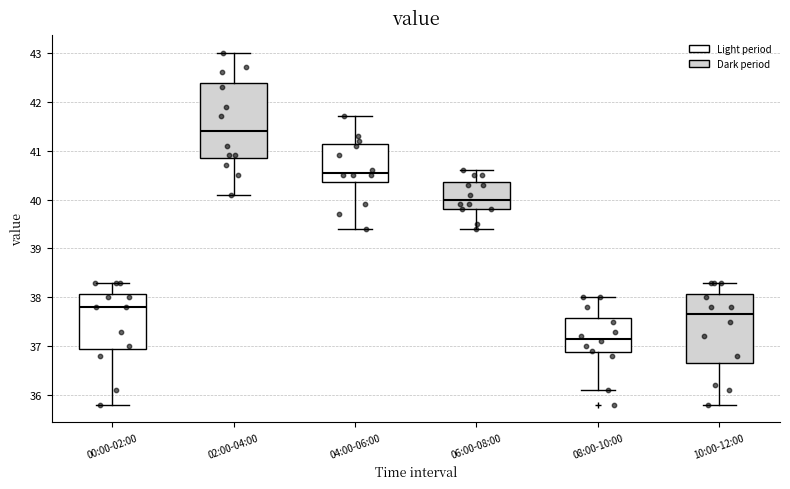

Reading left to right, transcribe this box plot: for each box, give where its median line is, the range the box spans, and where its two whiskers end, as read against the y-axis. The values are not printed on the chart, so give them approximately, as read against the axis.

00:00-02:00: median 37.8, box 37.0 to 38.1, whiskers 35.8 to 38.3
02:00-04:00: median 41.4, box 40.9 to 42.4, whiskers 40.1 to 43.0
04:00-06:00: median 40.6, box 40.4 to 41.1, whiskers 39.4 to 41.7
06:00-08:00: median 40.0, box 39.8 to 40.4, whiskers 39.4 to 40.6
08:00-10:00: median 37.2, box 36.9 to 37.6, whiskers 36.1 to 38.0
10:00-12:00: median 37.7, box 36.7 to 38.1, whiskers 35.8 to 38.3